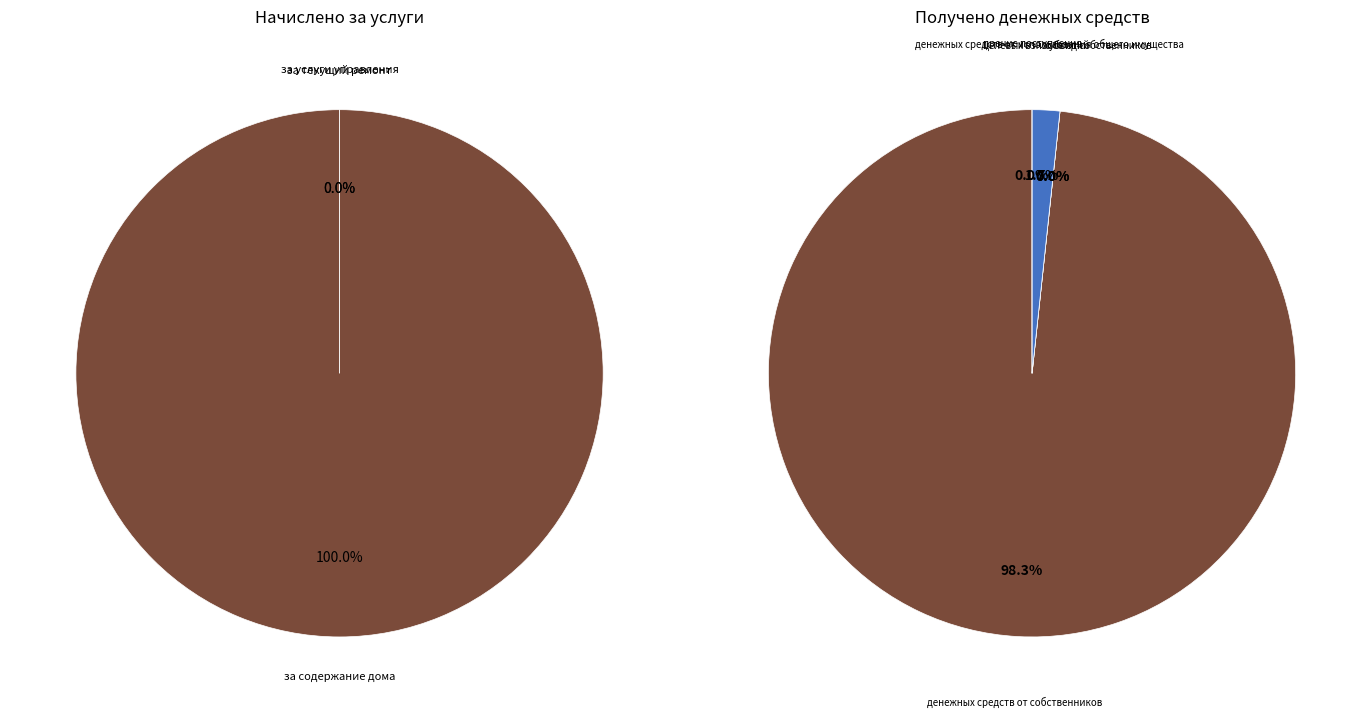

What is the change in value from за содержание дома to денежных средств от использования общего имущества?

-806683.2